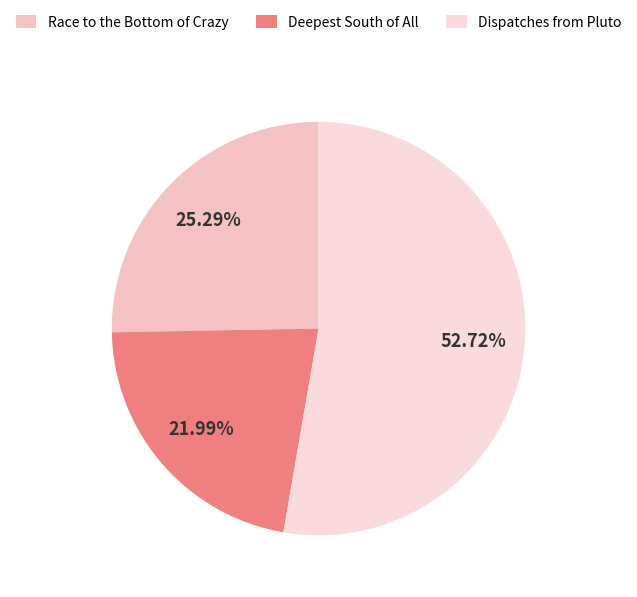

Count the number of slices in the pie.

3